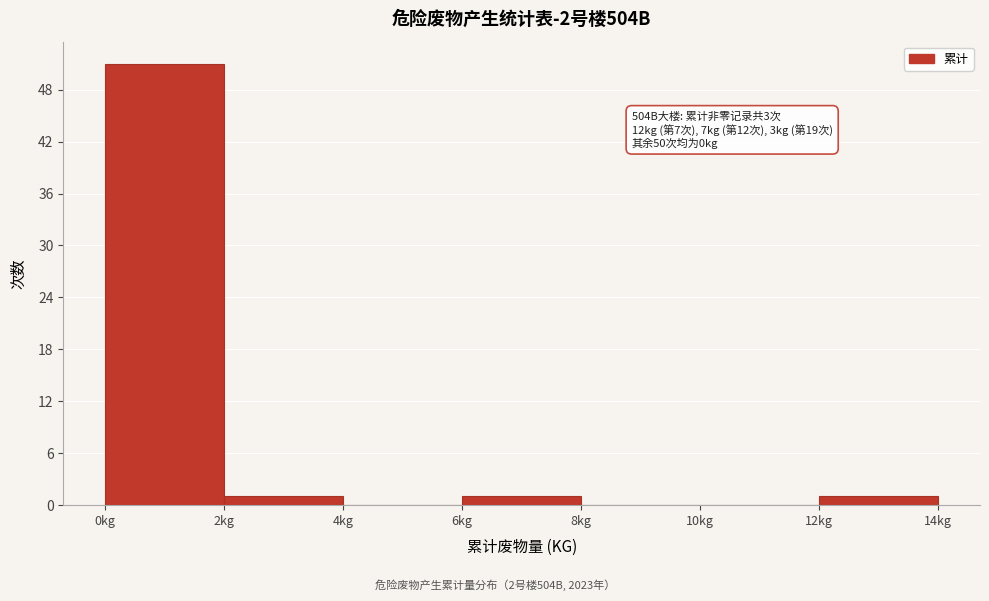

Over which range of the x-axis is the bar tallest?

0 to 2